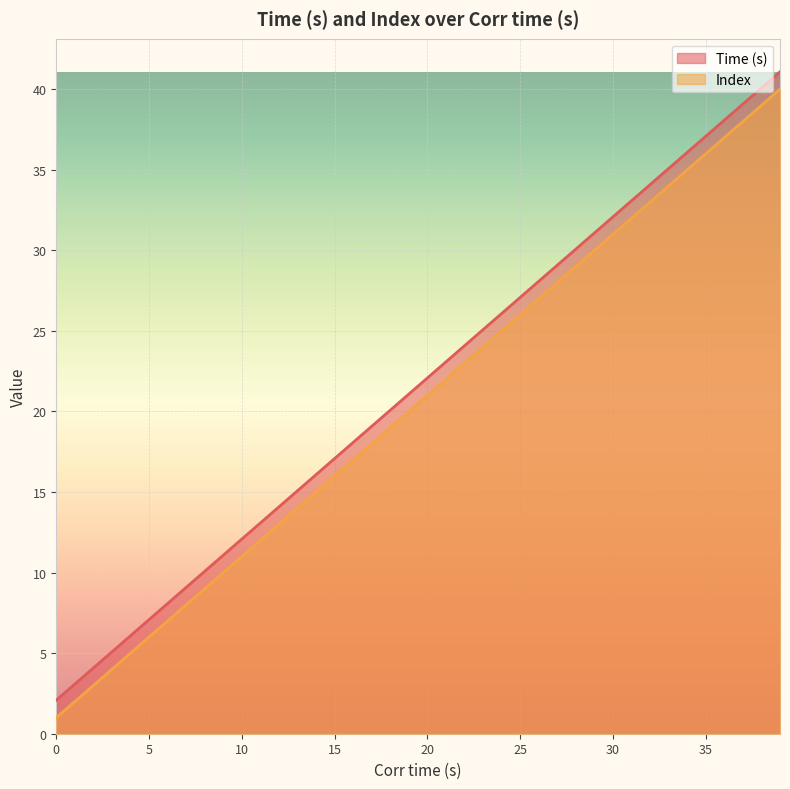

What is the value of the Time (s) point at the 7th from the left?

8.1